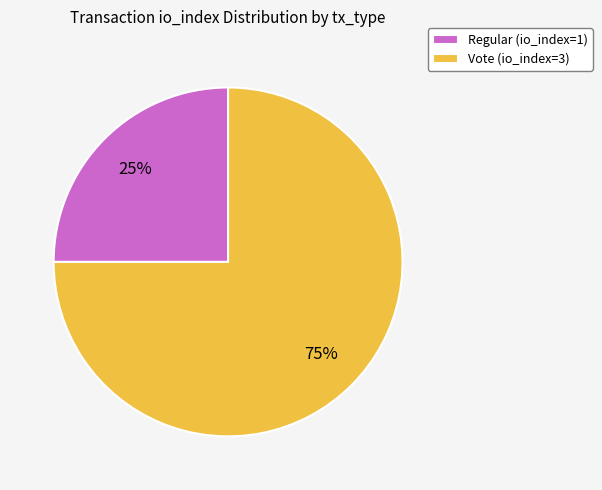

Which category has the biggest portion of the pie?

Vote (io_index=3)